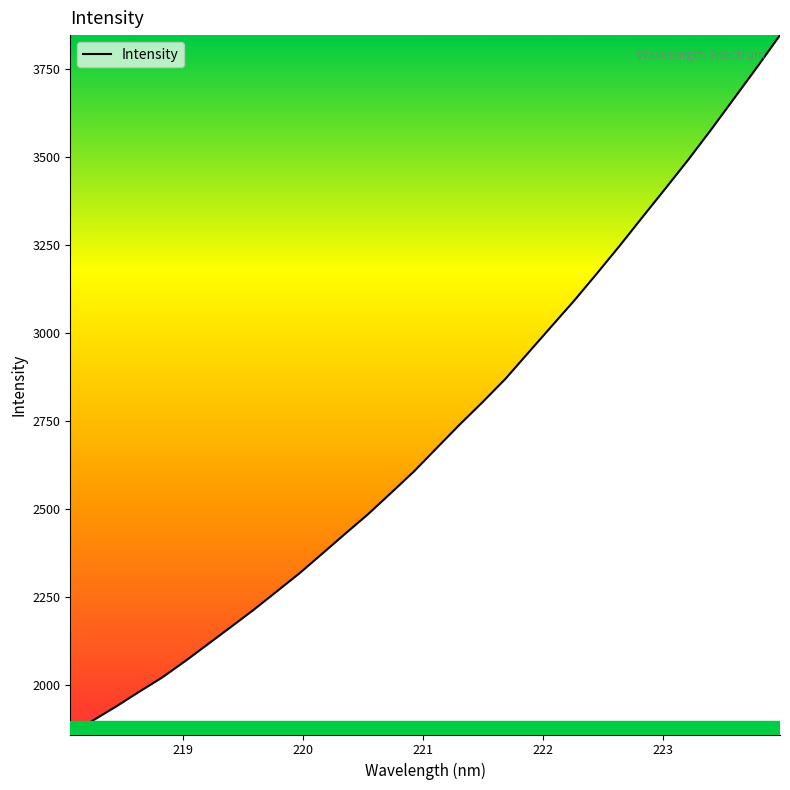

What is the minimum value shown in the chart?

1858.1